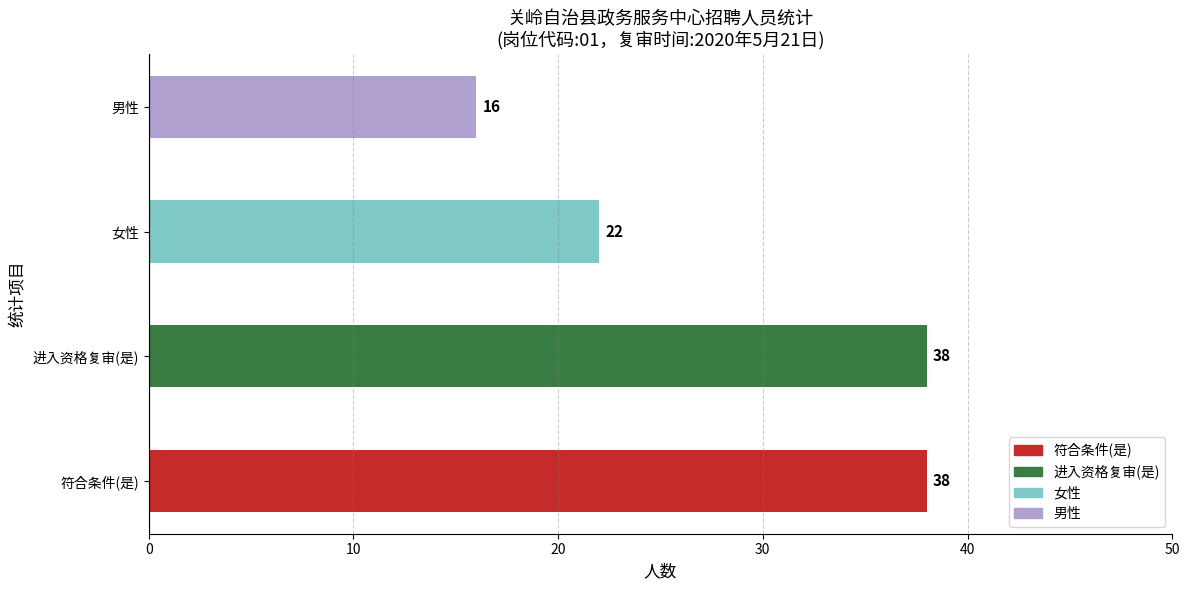

What is the difference between the values at 2 and 1?

6